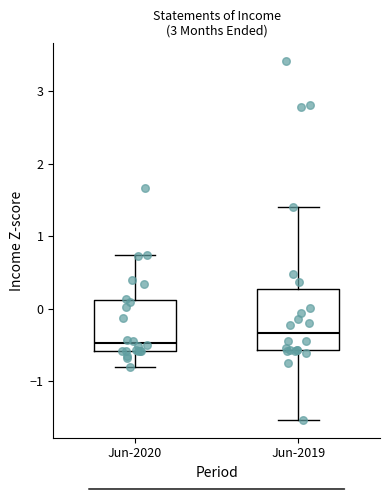

Reading left to right, transcribe this box plot: for each box, give where its median line is, the range the box spans, and where its two whiskers end, as read against the y-axis. The values are not printed on the chart, so give them approximately, as read against the axis.

Jun-2020: median -0.5, box -0.6 to 0.1, whiskers -0.8 to 0.7
Jun-2019: median -0.3, box -0.6 to 0.3, whiskers -1.5 to 1.4